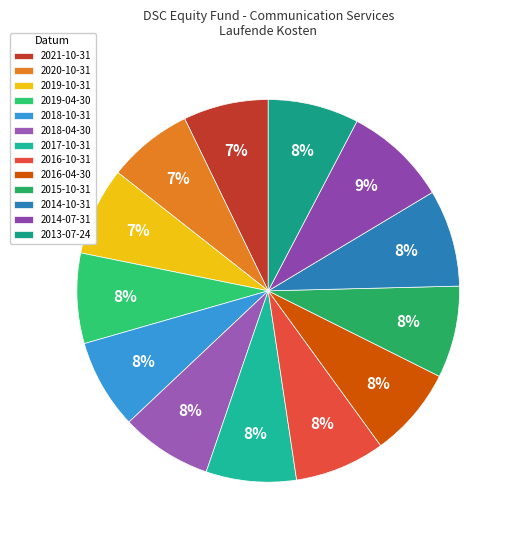

How many segments does this pie chart have?

13